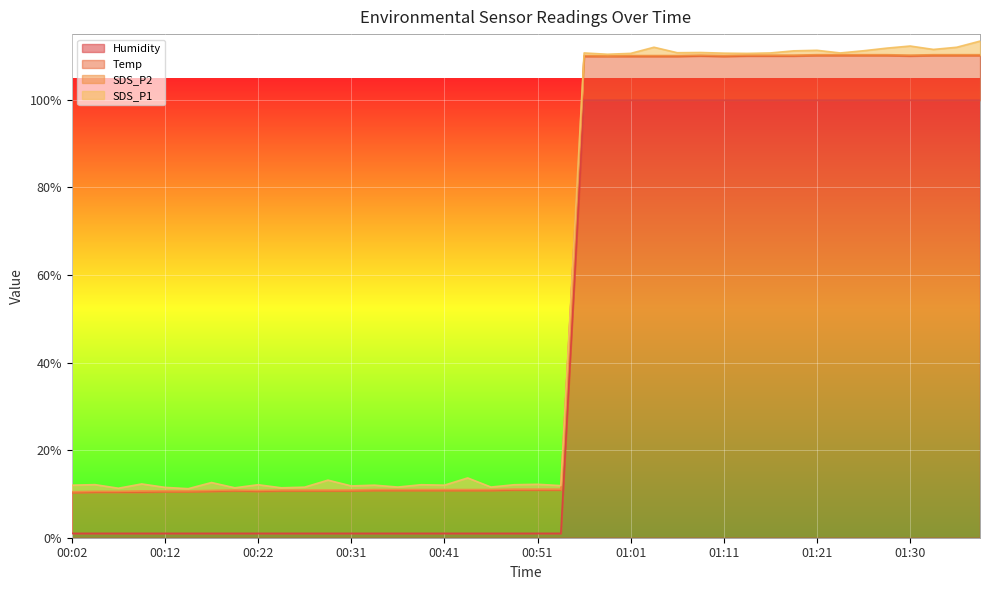

The SDS_P2 series shows 0.1 at 01:21. True or false?

False